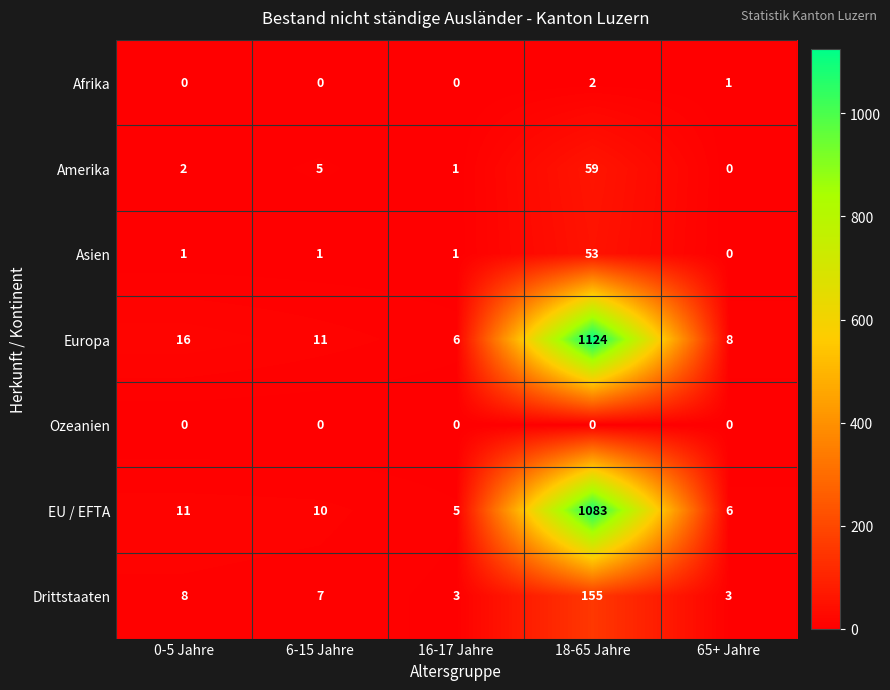

Rank the series by their maximum value, from lowest to highest.

Ozeanien, Afrika, Asien, Amerika, Drittstaaten, EU / EFTA, Europa